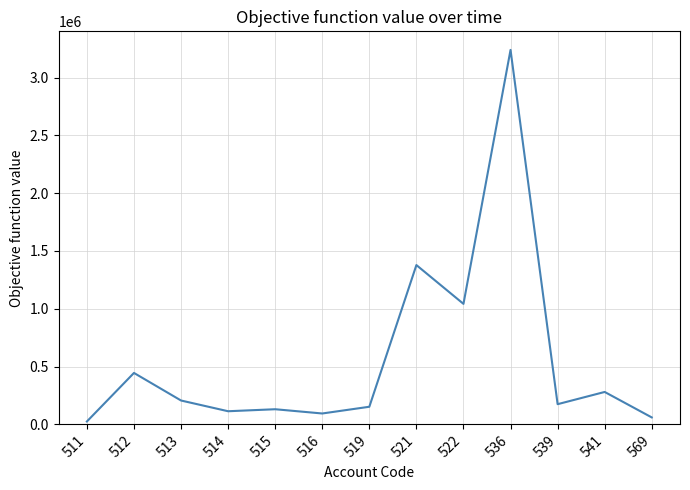

What is the approximate value at 513?

206485